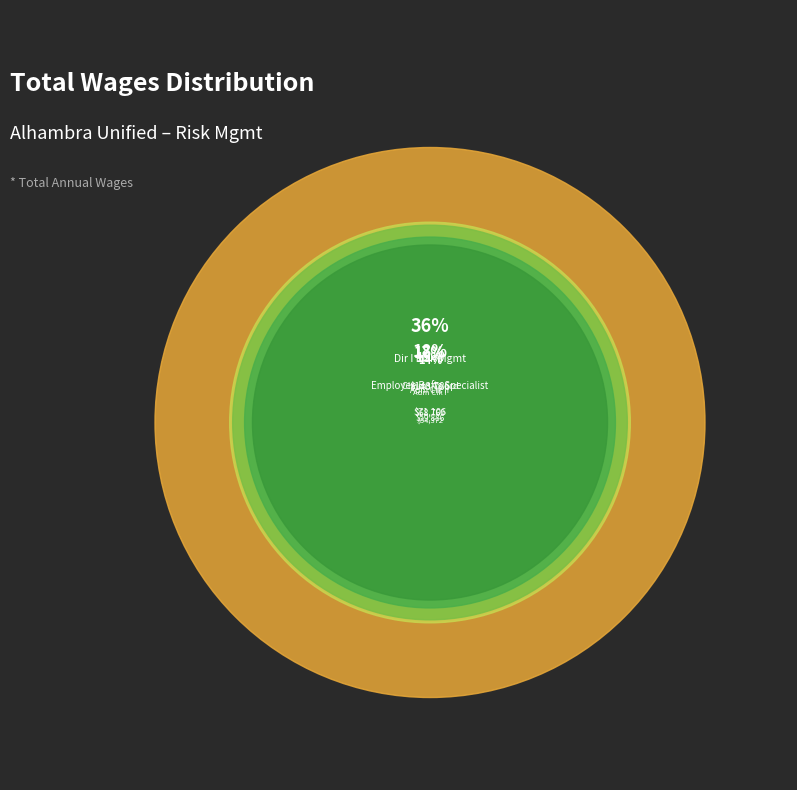

To the nearest percent, what is the difference between the Admin Clerk I and Employee Bnfts Specialist slice percentages?

4%